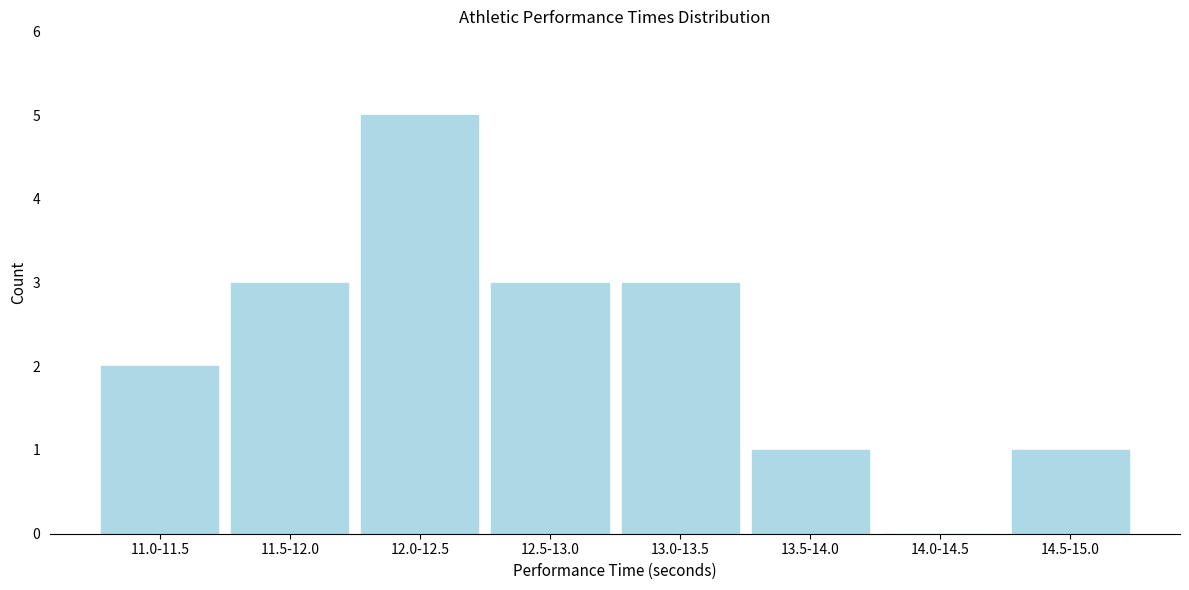

Reading left to right, transcribe all the data shown in this chart.

11.0-11.5=2	11.5-12.0=3	12.0-12.5=5	12.5-13.0=3	13.0-13.5=3	13.5-14.0=1	14.0-14.5=0	14.5-15.0=1